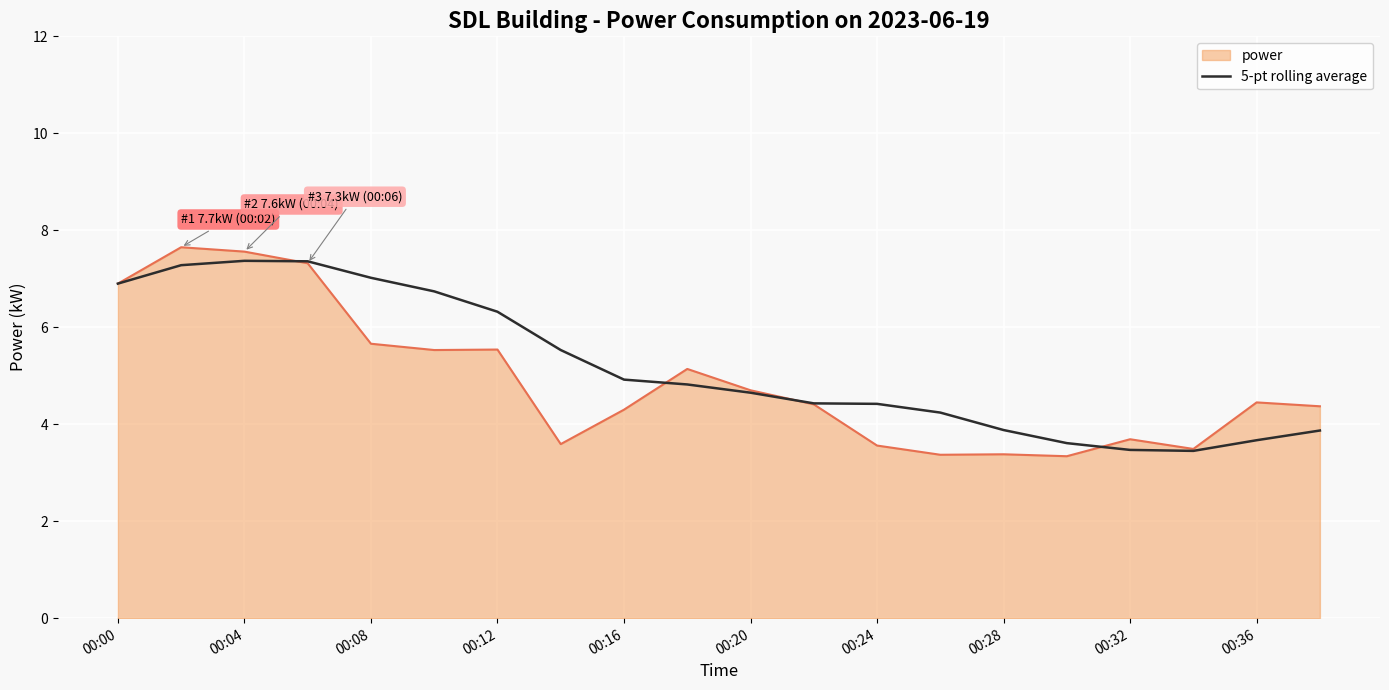

What is the minimum value for 5-pt rolling average?

3.5